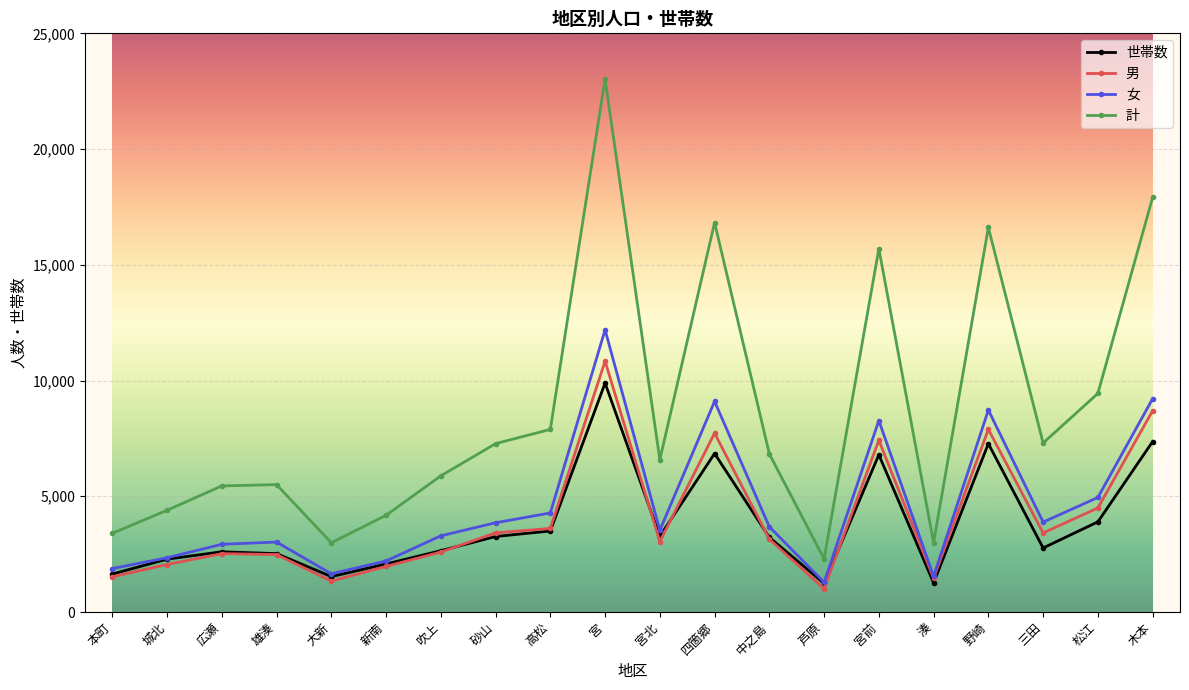

Rank the series by their maximum value, from lowest to highest.

世帯数, 男, 女, 計